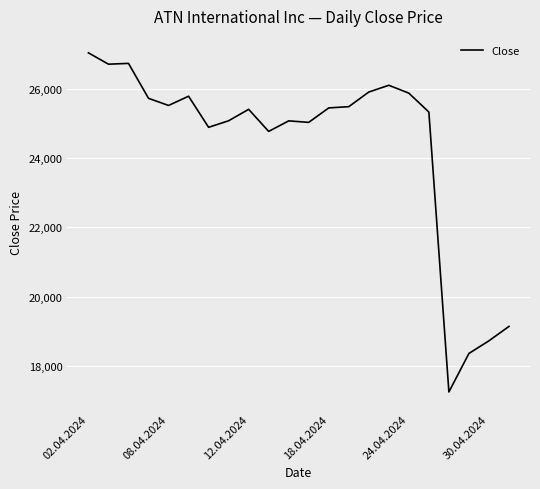

What is the maximum value shown in the chart?

27050